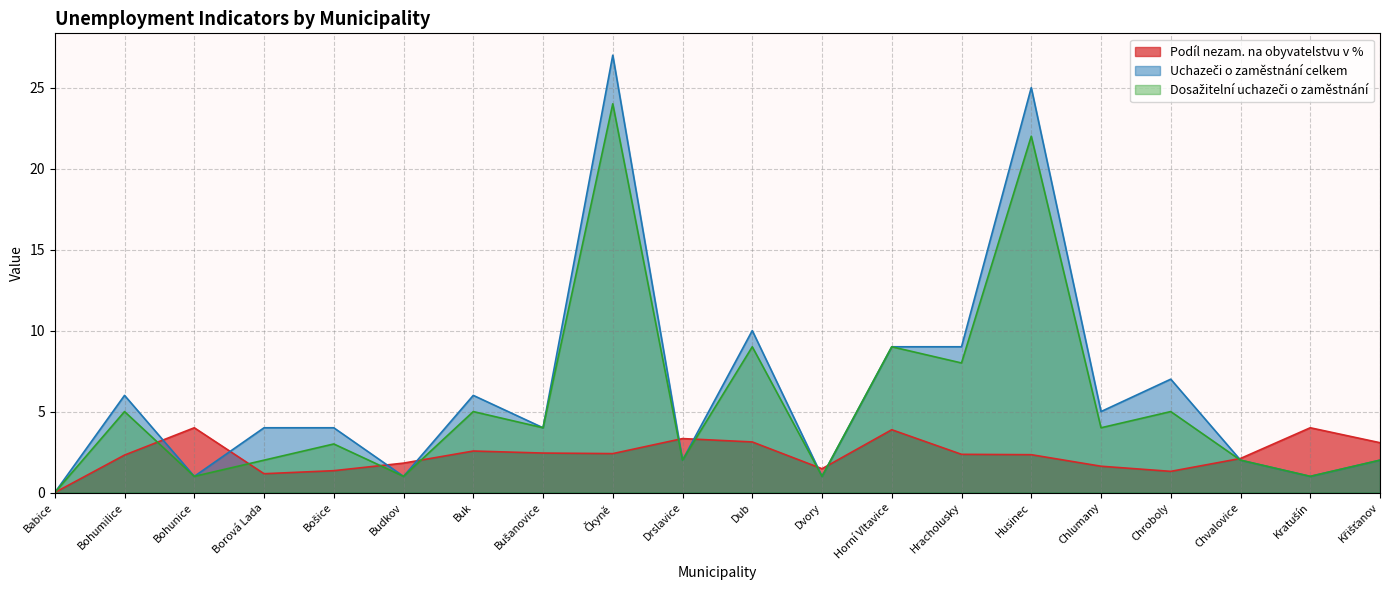

What is the label of the 3rd point from the left?

Bohunice